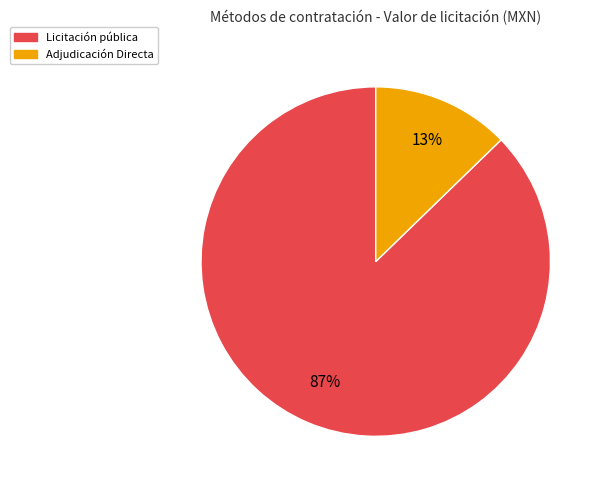

To the nearest percent, what is the average slice percentage?

50%